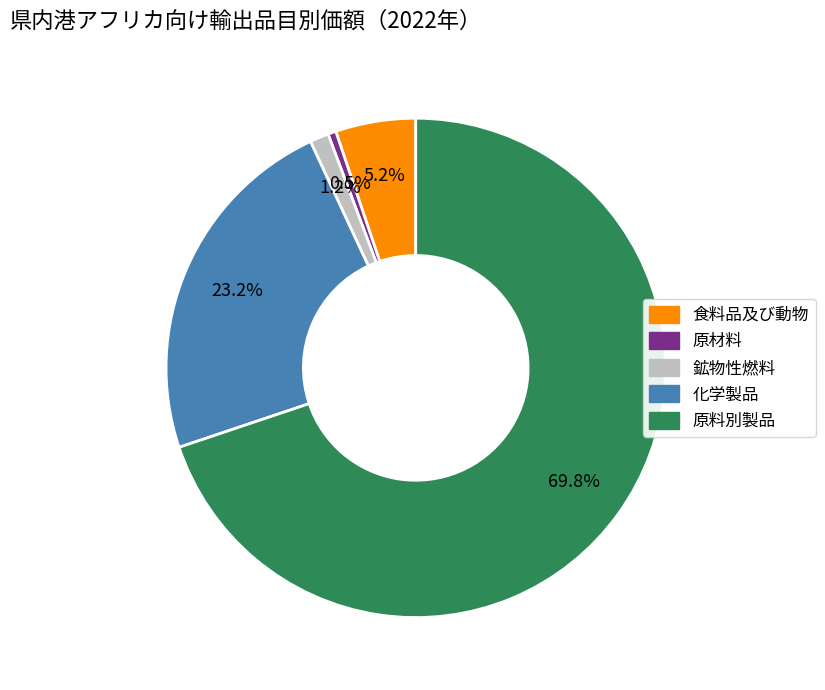

Combined, do 食料品及び動物 and 化学製品 account for over 50%?

No